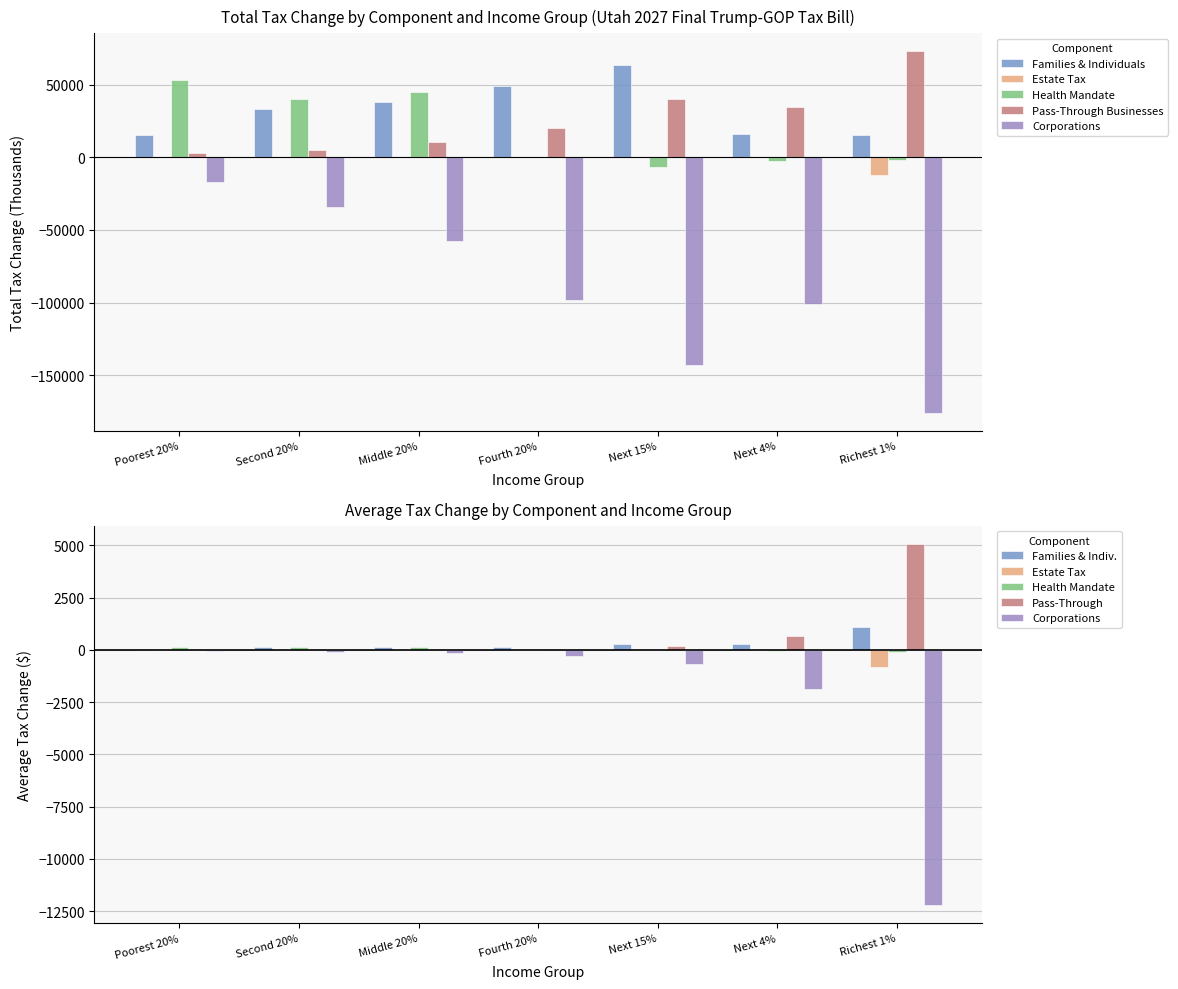

What is the average value of the Estate Tax series?

-1729